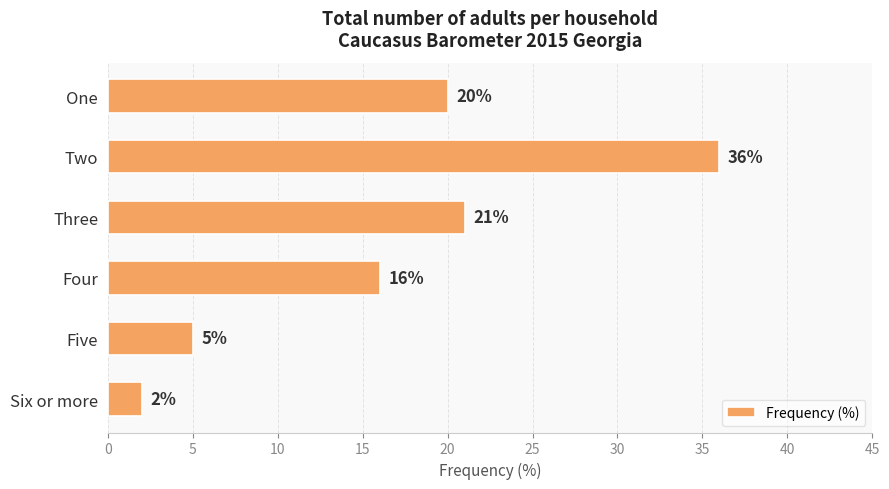

List the labels in order of value, largest first.

Two, Three, One, Four, Five, Six or more